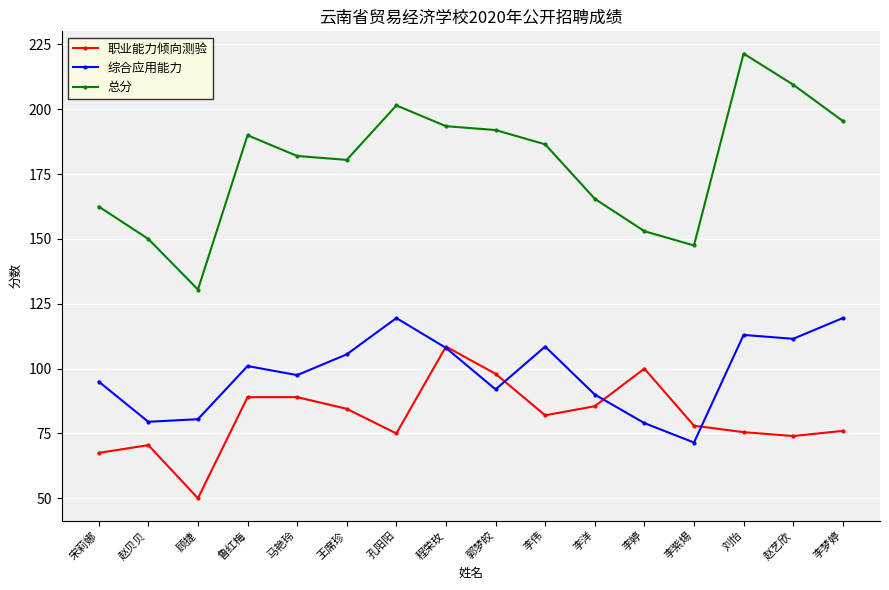

What is the sum of the 综合应用能力 values at 赵艺欣 and 孔阳阳?

231.0